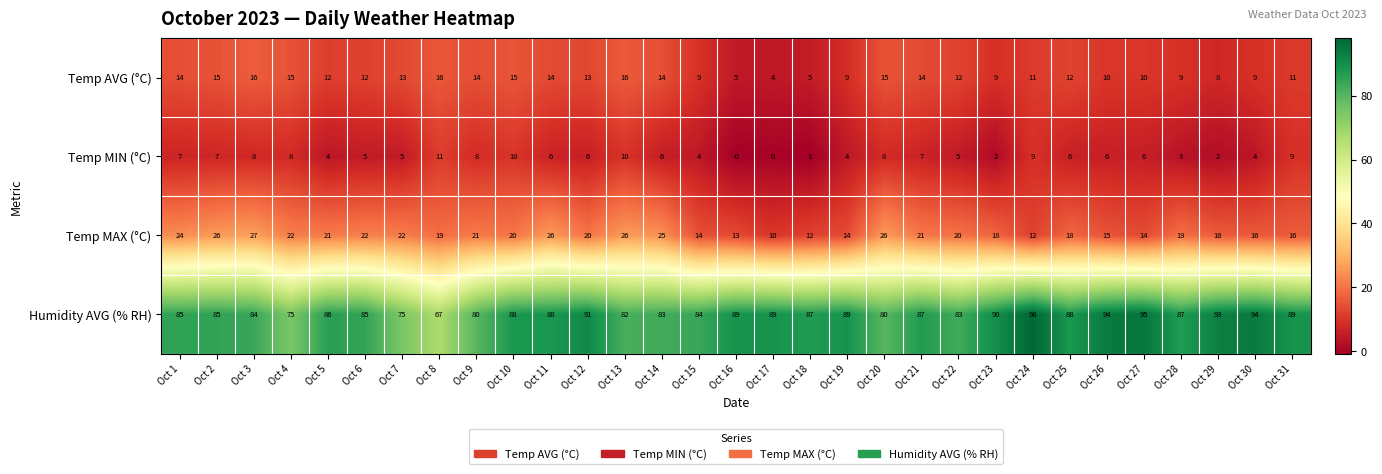

Which series changed the most between Oct 19 and Oct 26?

Humidity AVG (% RH)